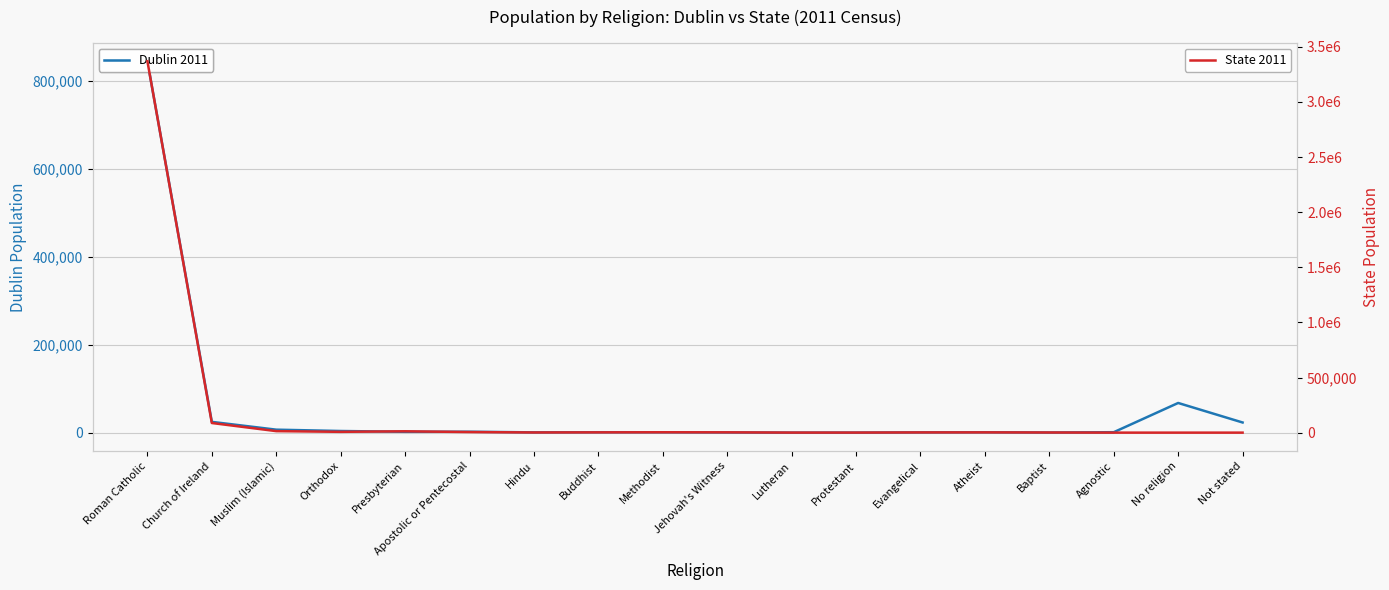

Does the chart display data point markers on the line(s)?

No